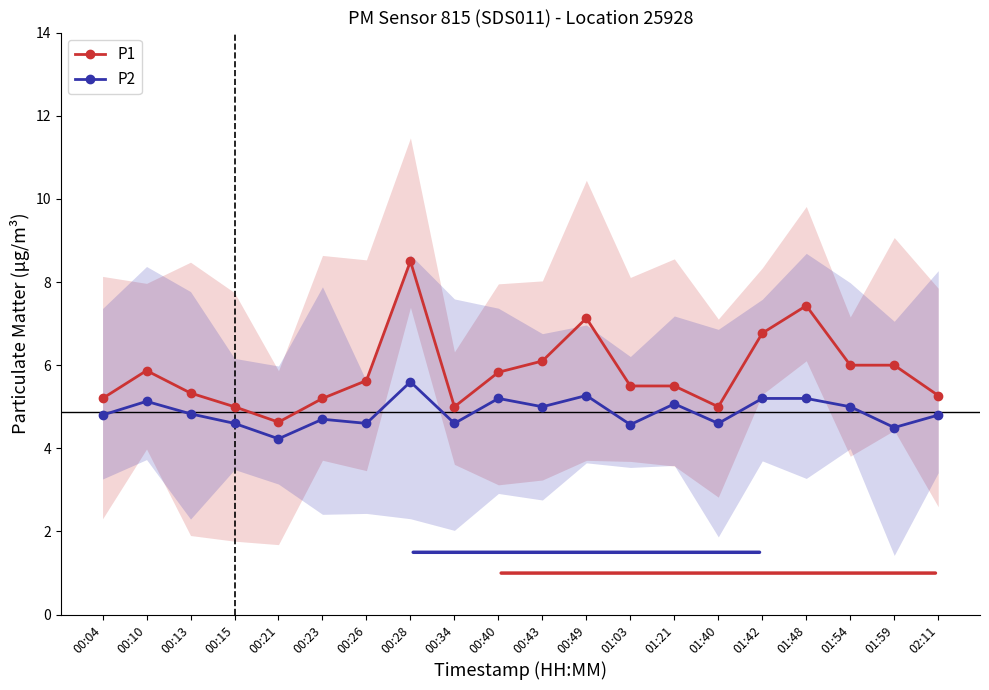

Is the value of P2 at 01:48 greater than the value of P1 at 00:10?

No